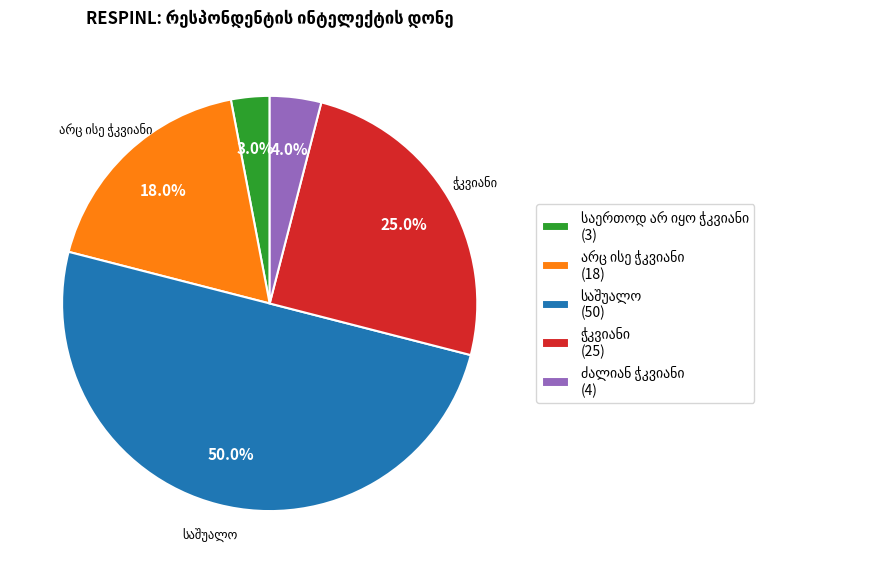

Count the number of slices in the pie.

5